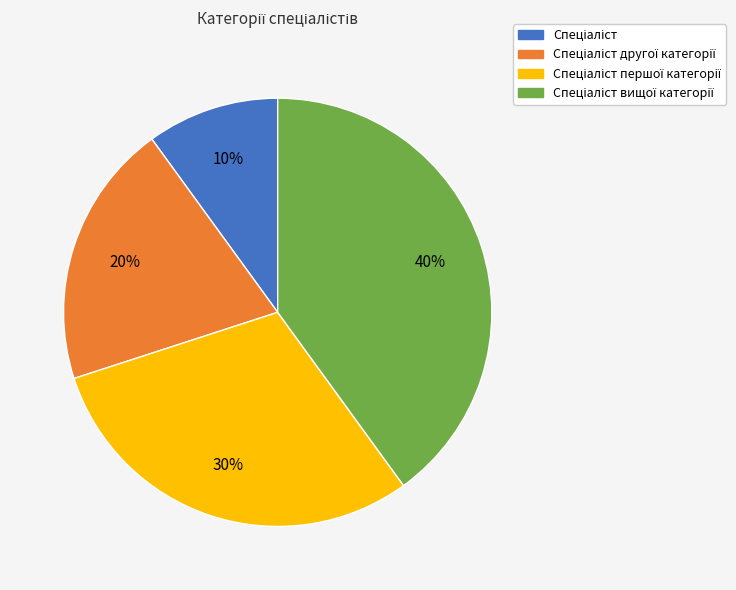

To the nearest percent, what is the difference between the largest and smallest slice percentages?

30%